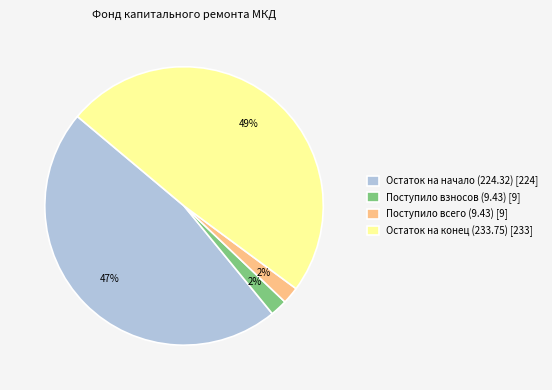

What is the largest slice in the pie chart?

Остаток на конец (233.75) [233]